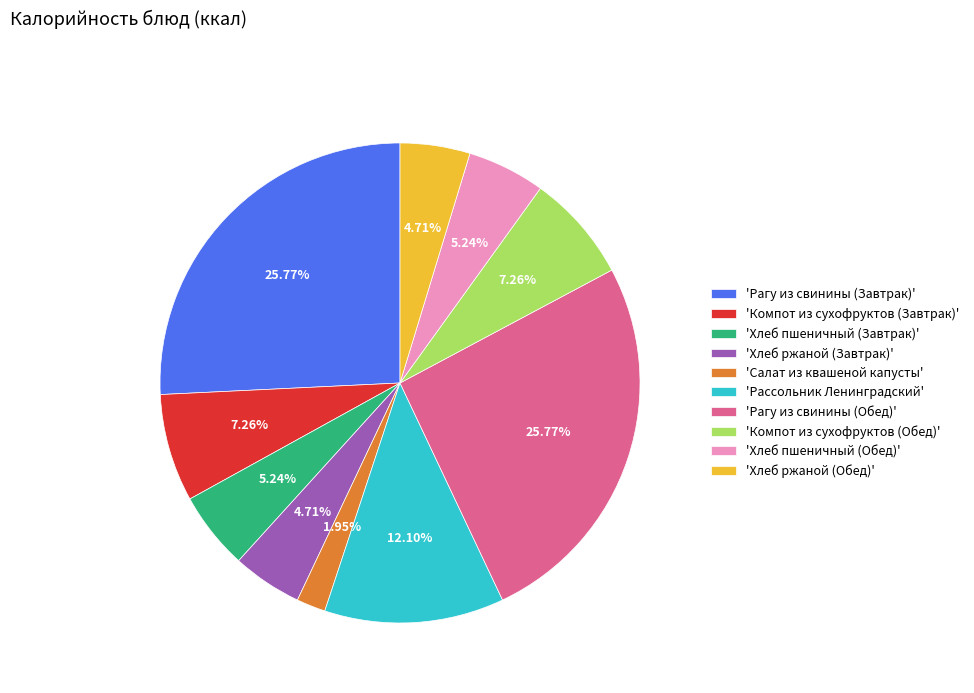

What is the smallest slice in the pie chart?

'Салат из квашеной капусты'